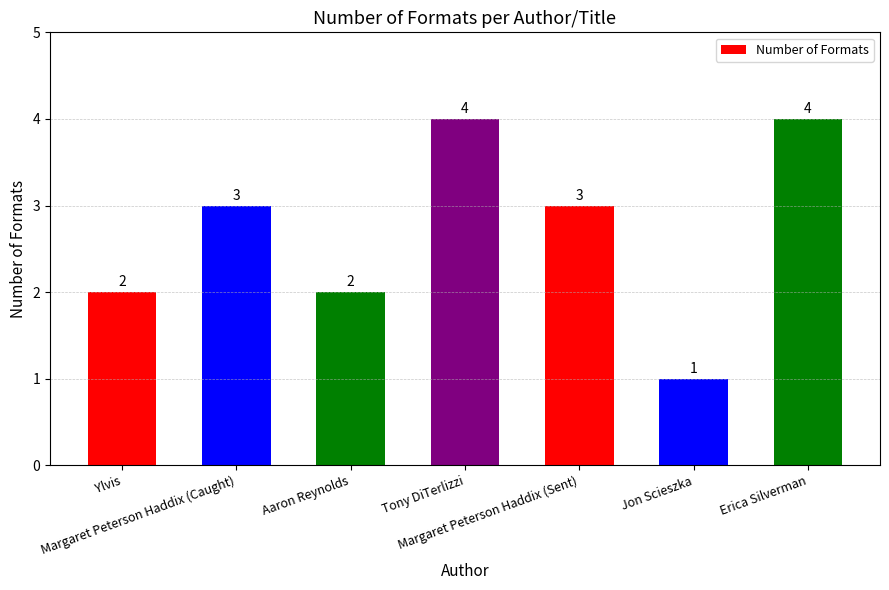

How many values are between 2 and 4?

6